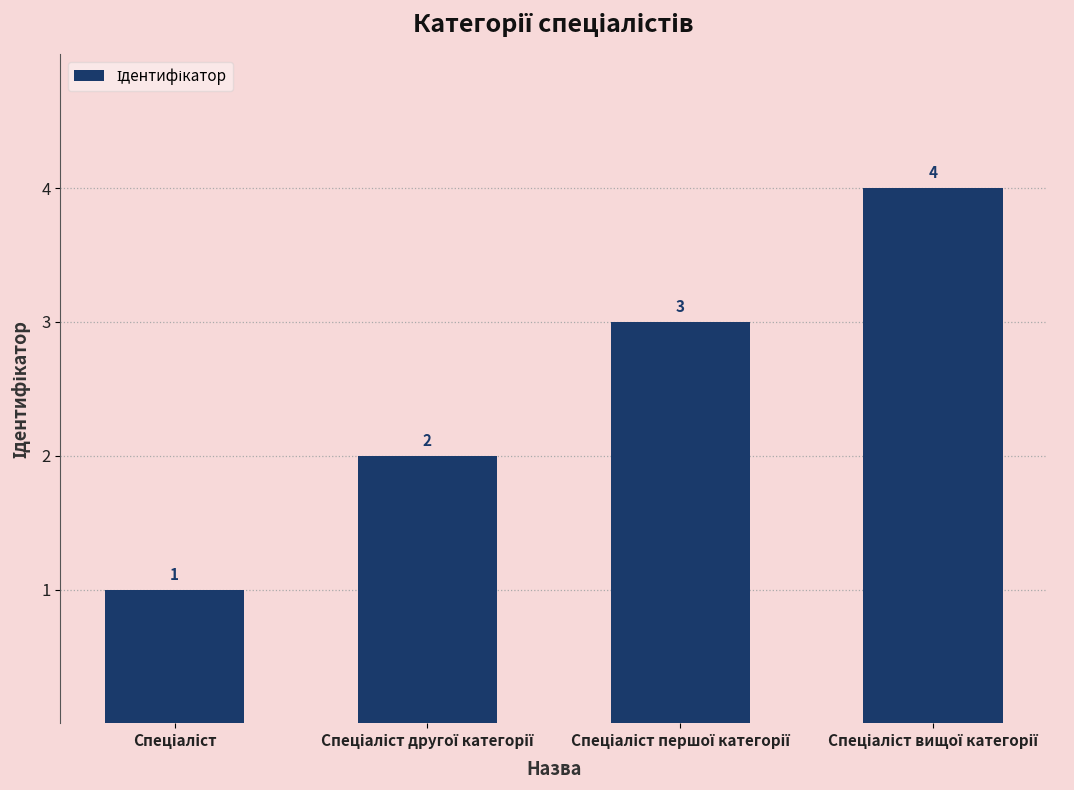

What is the greatest value displayed?

4